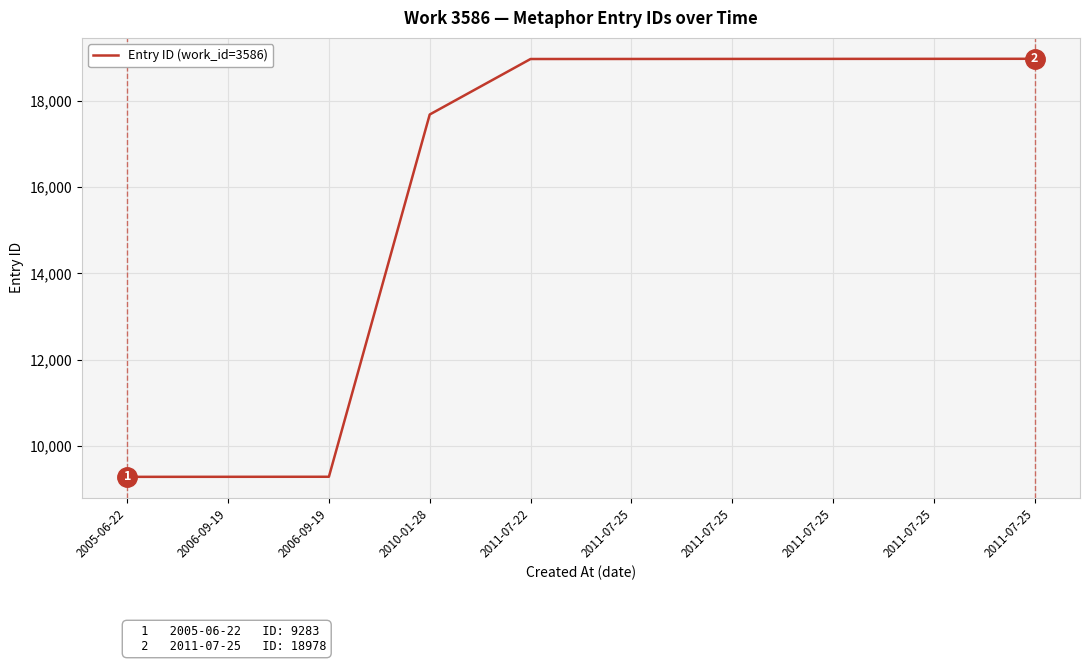

What is the ratio of the value at 2006-09-19 to the value at 2011-07-25?

0.5